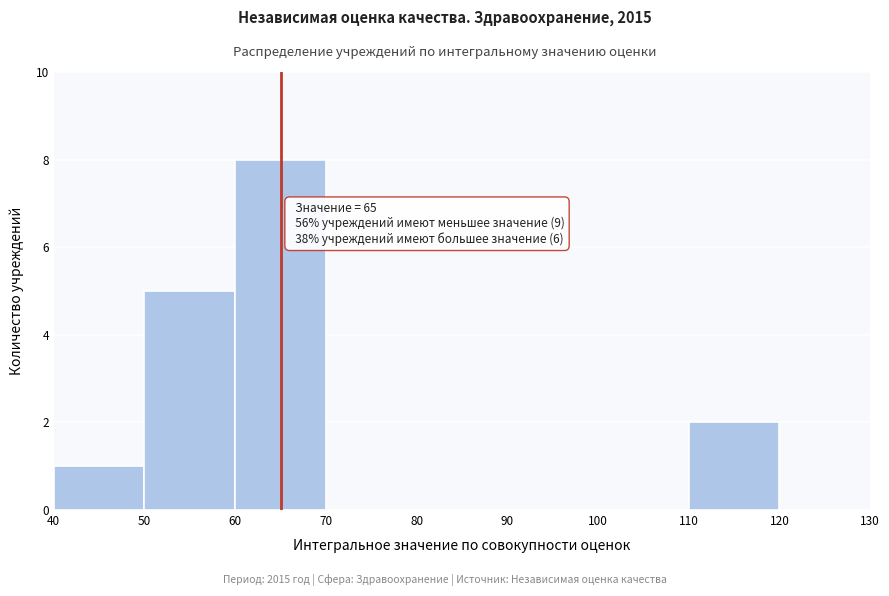

Over which range of the x-axis is the bar tallest?

60 to 70